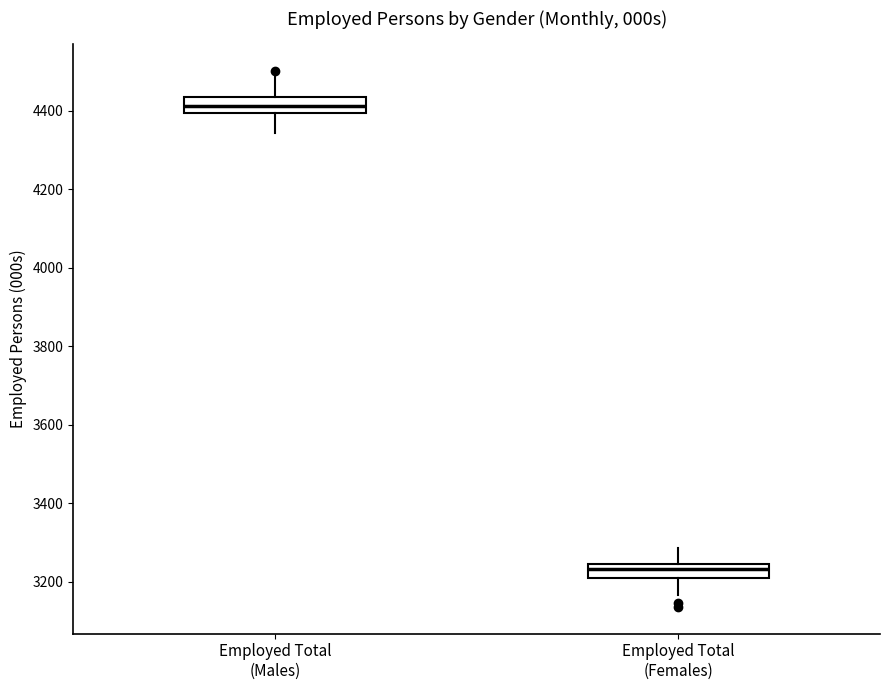

Reading left to right, read every box against the y-axis: the position of its median line, the range the box covers, and the ends of its whiskers. The values are not printed on the chart, so give them approximately, as read against the axis.

Employed Total (Males): median 4420, box 4400 to 4440, whiskers 4340 to 4500
Employed Total (Females): median 3240 (just below the box's upper edge), box 3200 to 3240, whiskers 3160 to 3280